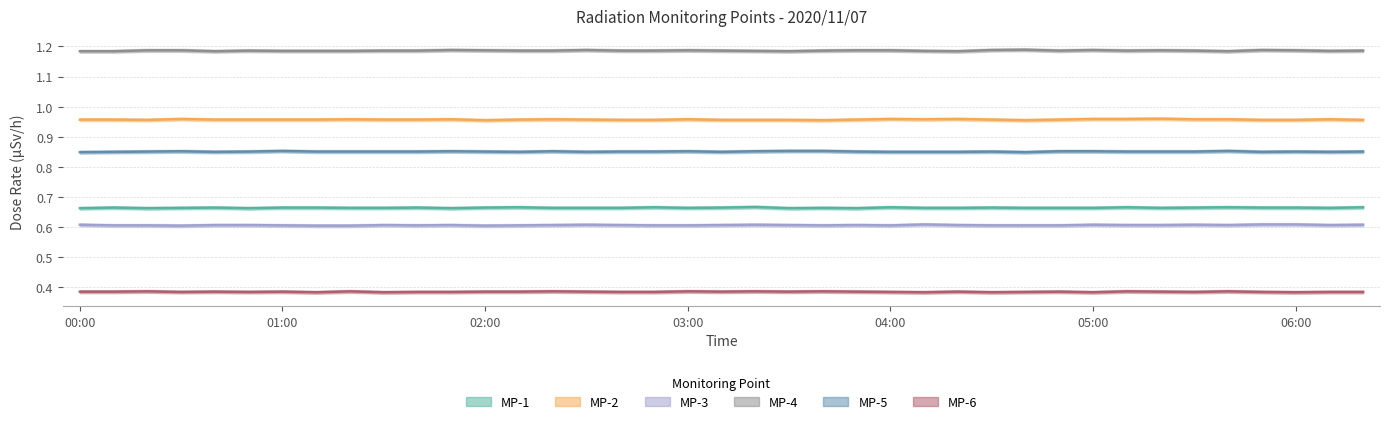

Which category has the lowest value in the MP-4 series?

00:00